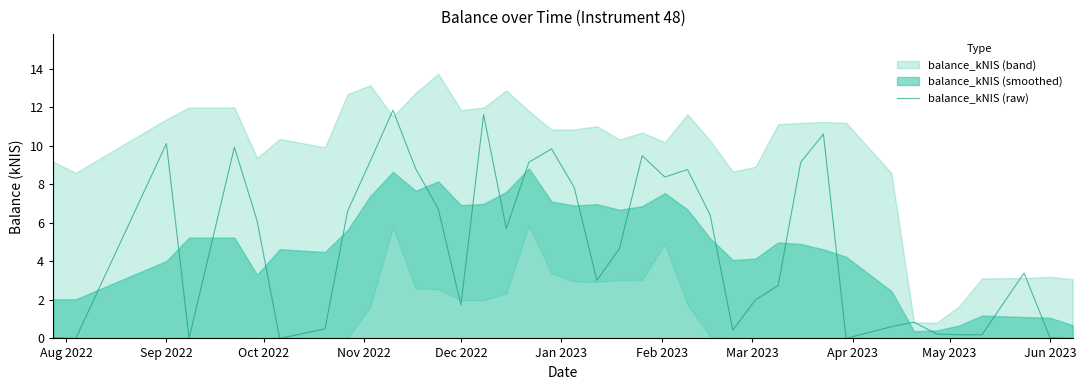

Does the chart have visible grid lines?

No